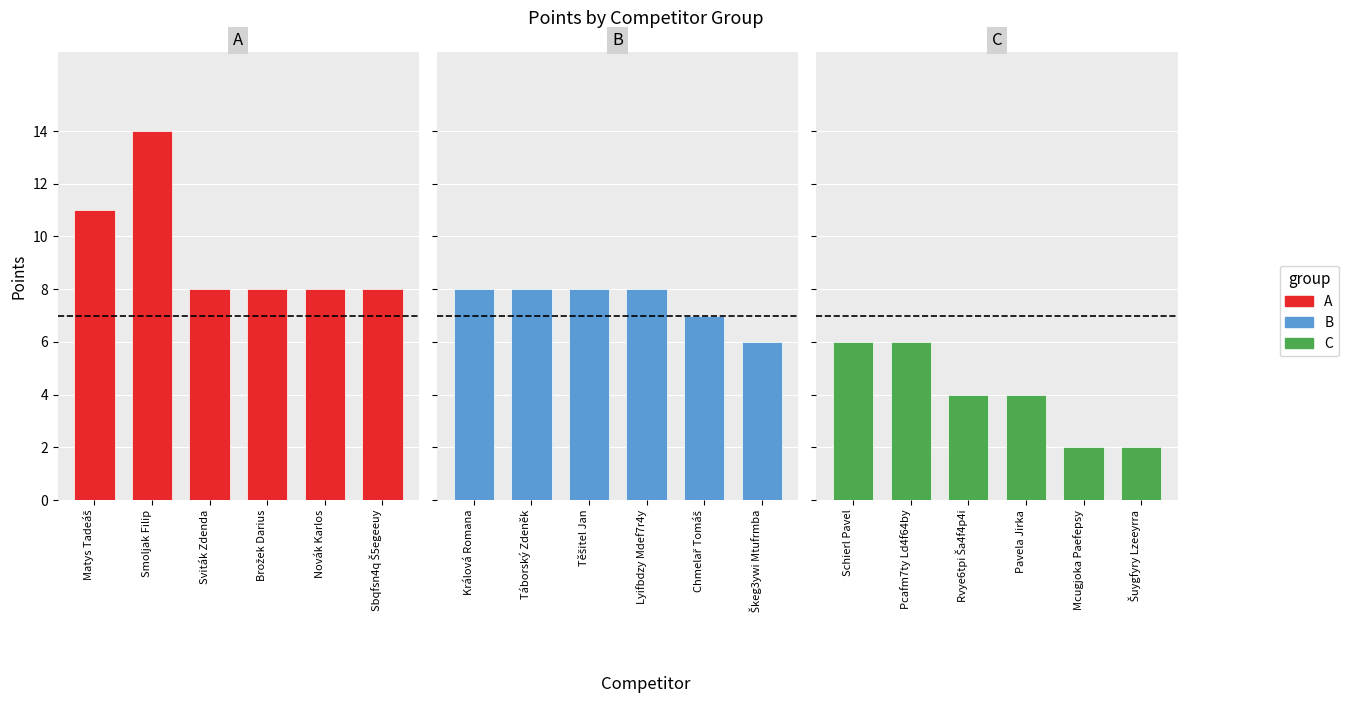

Rank the series by their average value, from highest to lowest.

A, B, C